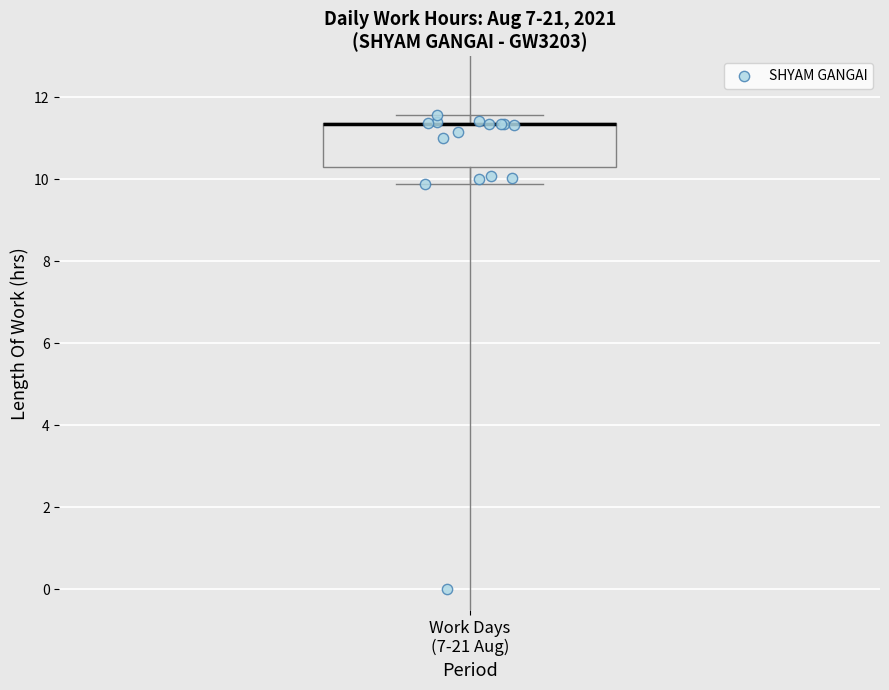

Transcribe this box plot: give where the median line is, the range the box spans, and where the two whiskers end, as read against the y-axis. The values are not printed on the chart, so give them approximately, as read against the axis.

median 11.4 (drawn on the box's upper edge), box 10.4 to 11.4, whiskers 9.8 to 11.6